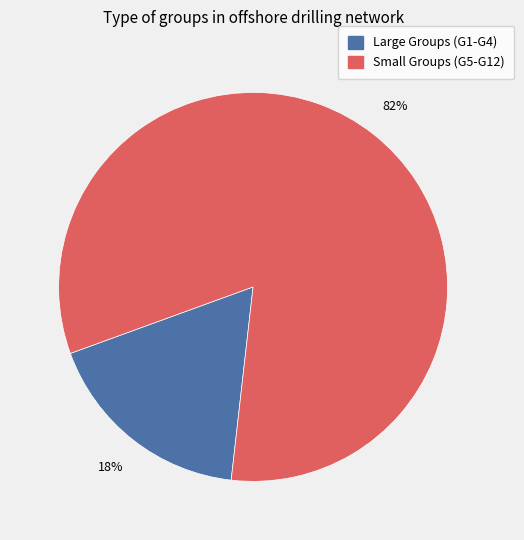

To the nearest percent, what is the average slice percentage?

50%